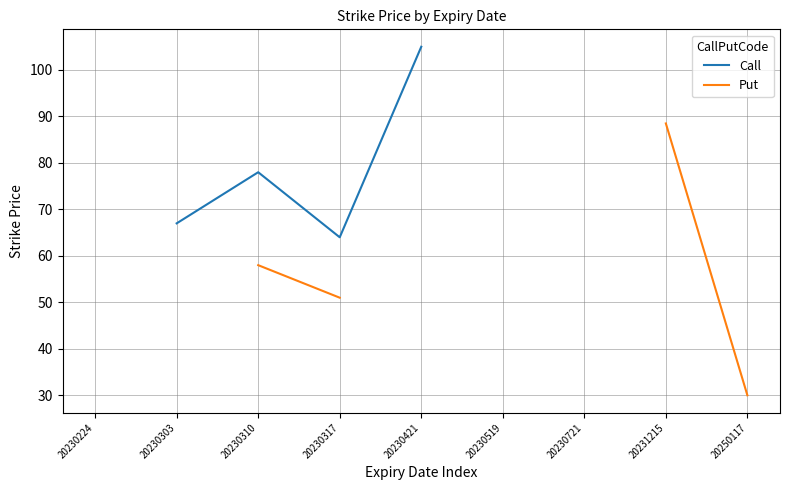

List the series in order of their peak value, highest first.

Call, Put